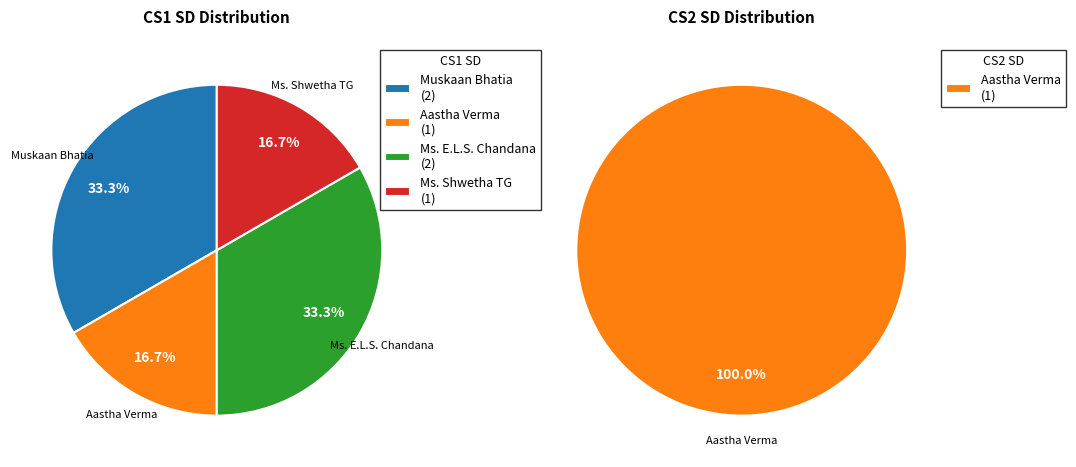

What percentage do Ms. Shwetha TG and Ms. E.L.S. Chandana together represent?

50.0%